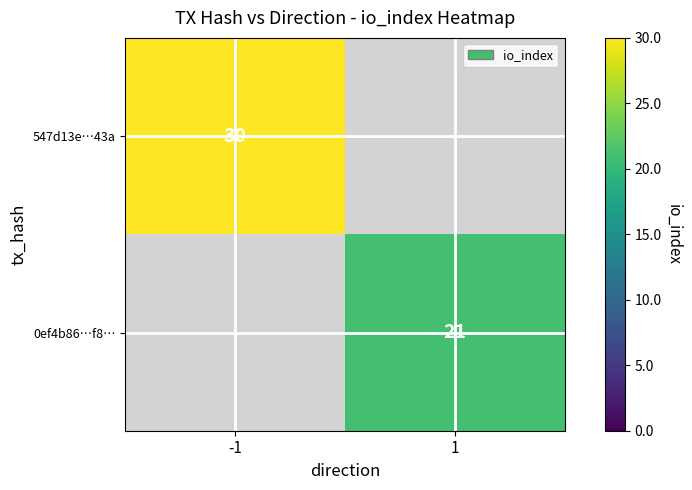

Is it true that 547d13e…43a equals 11 at -1?

False